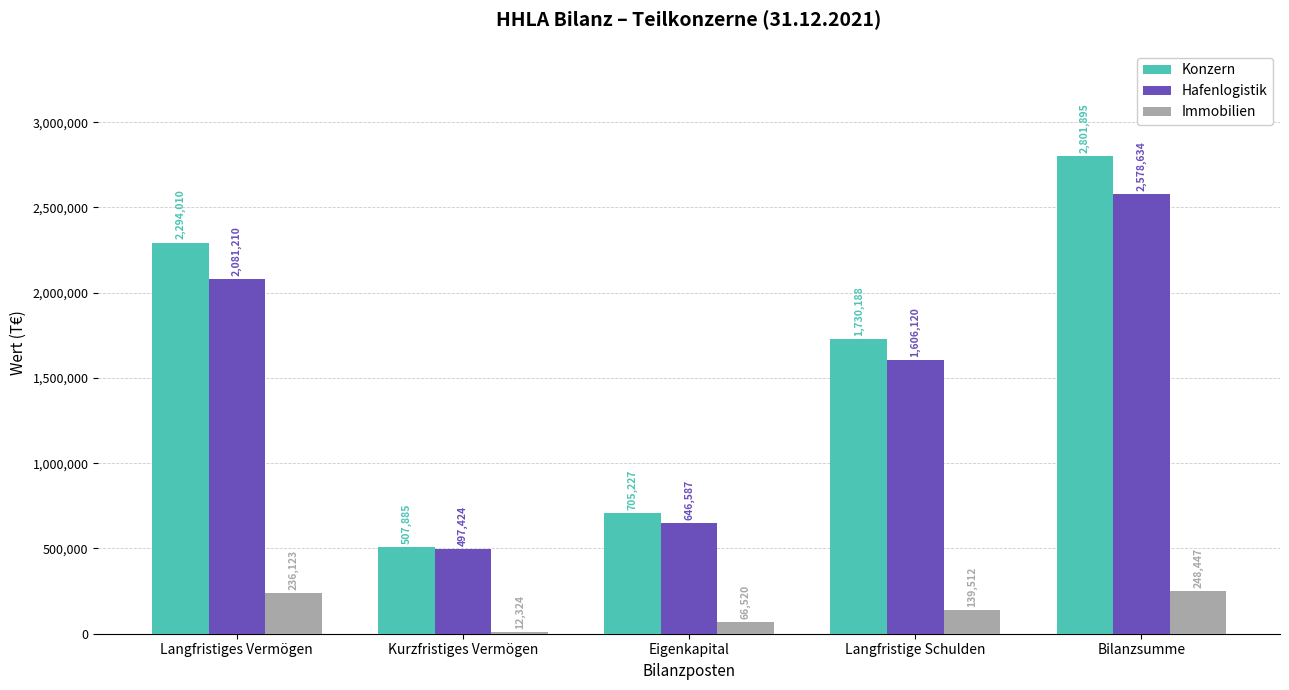

At how many categories does at least one series exceed 1266194?

3